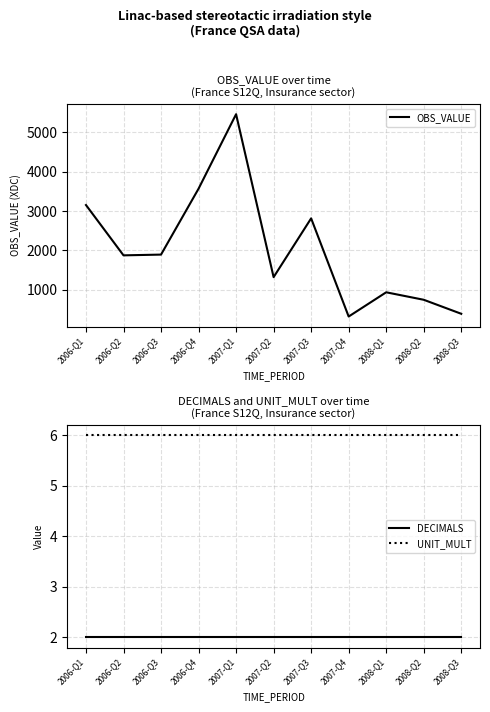

At how many categories does at least one series exceed 316?

11